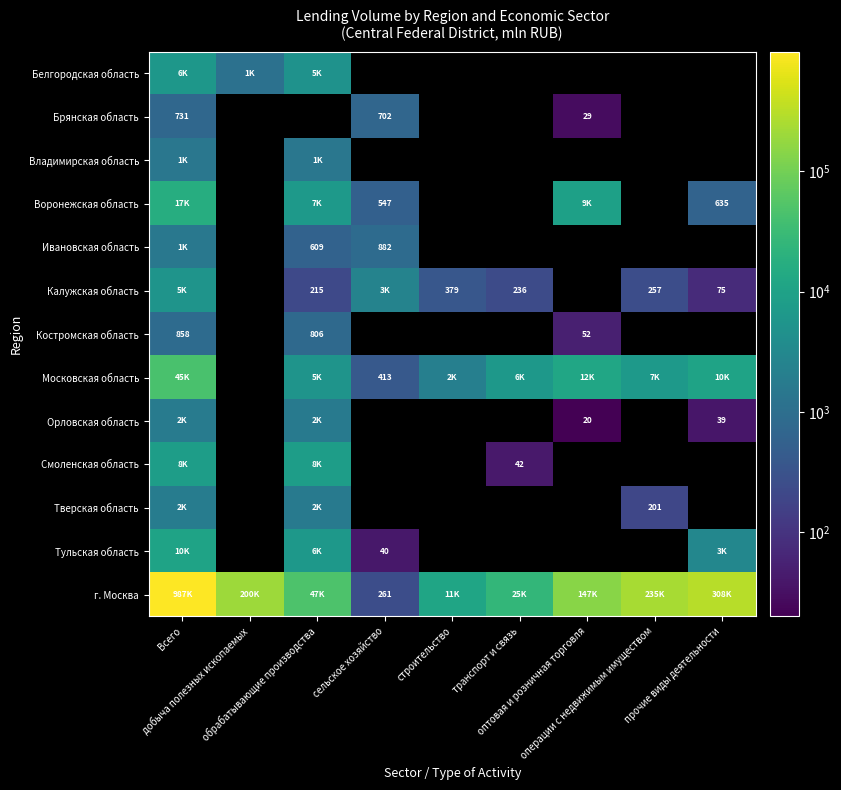

What is the difference between the maximum and minimum values in the Орловская область series?

1746.0